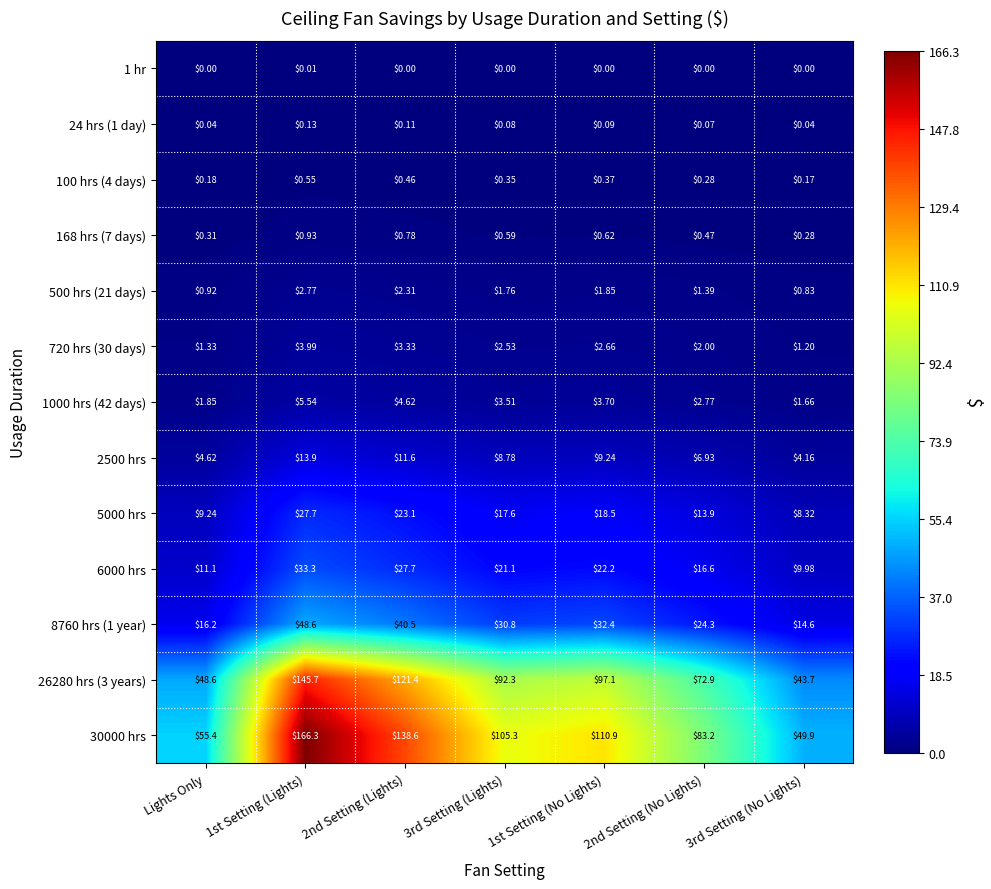

Is the value of 1000 hrs (42 days) at 2nd Setting (Lights) greater than the value of 24 hrs (1 day) at 3rd Setting (Lights)?

Yes